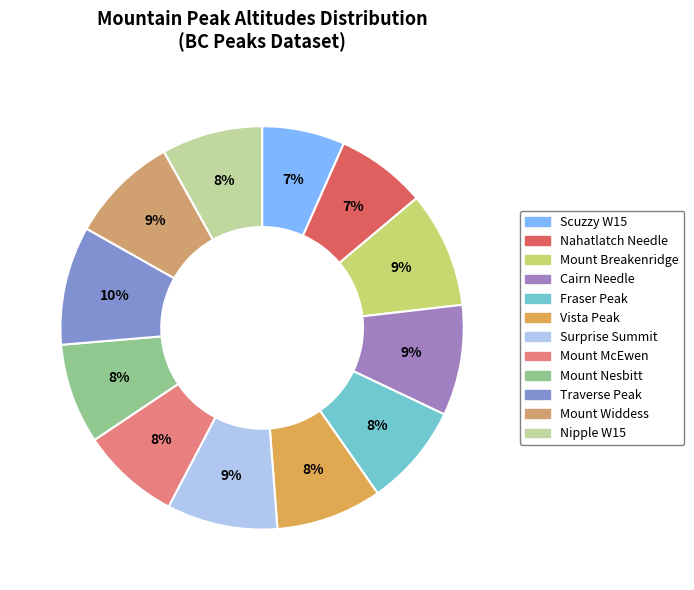

Count the number of slices in the pie.

12